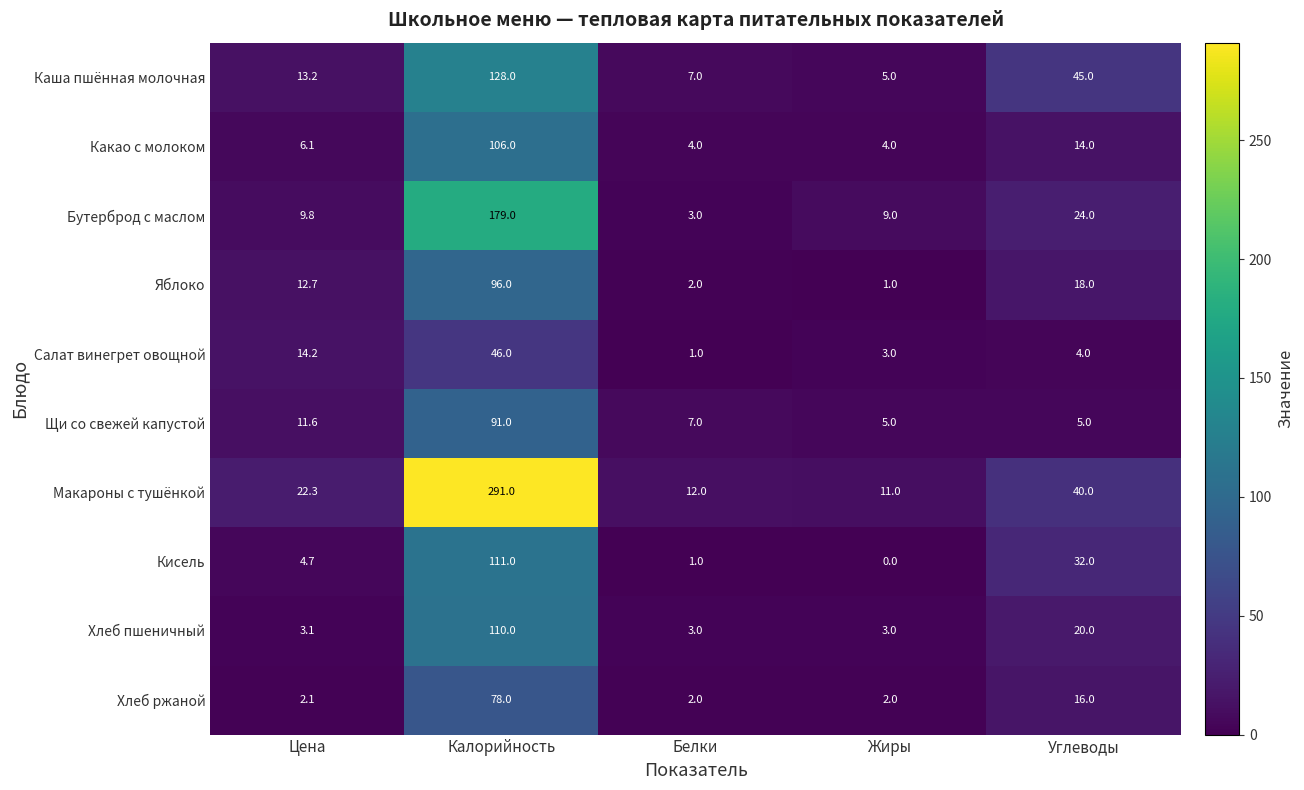

Which label corresponds to the smallest value in the chart?

Жиры